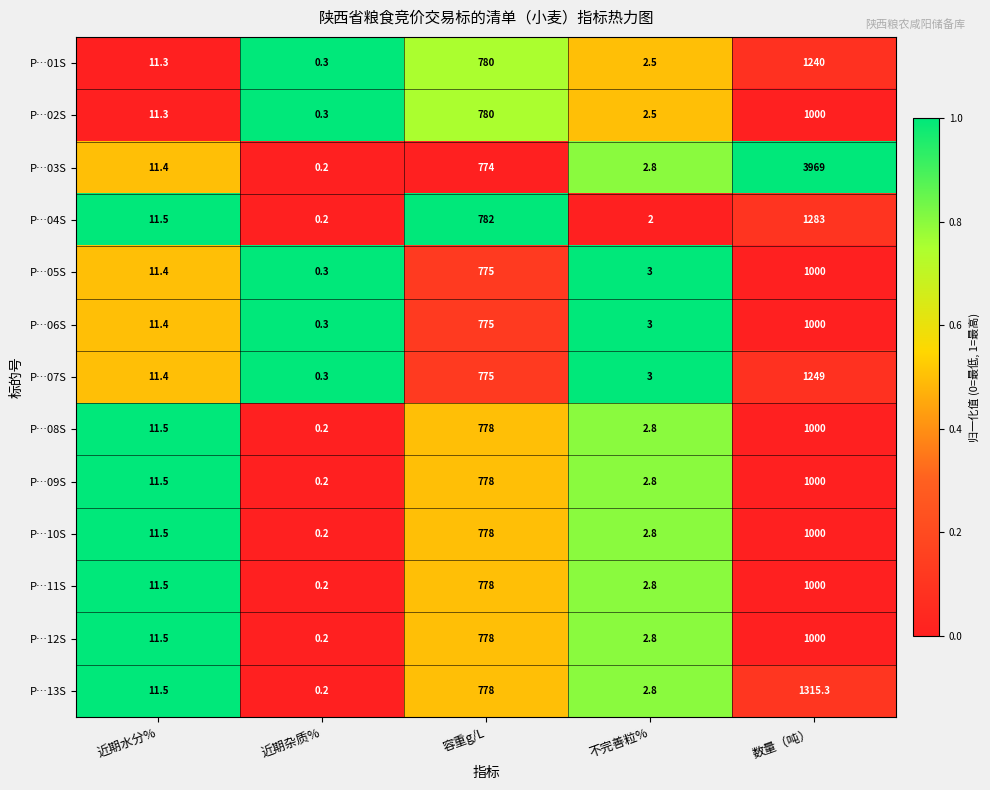

The value of P…06S at 数量（吨） is 1000.0. True or false?

True